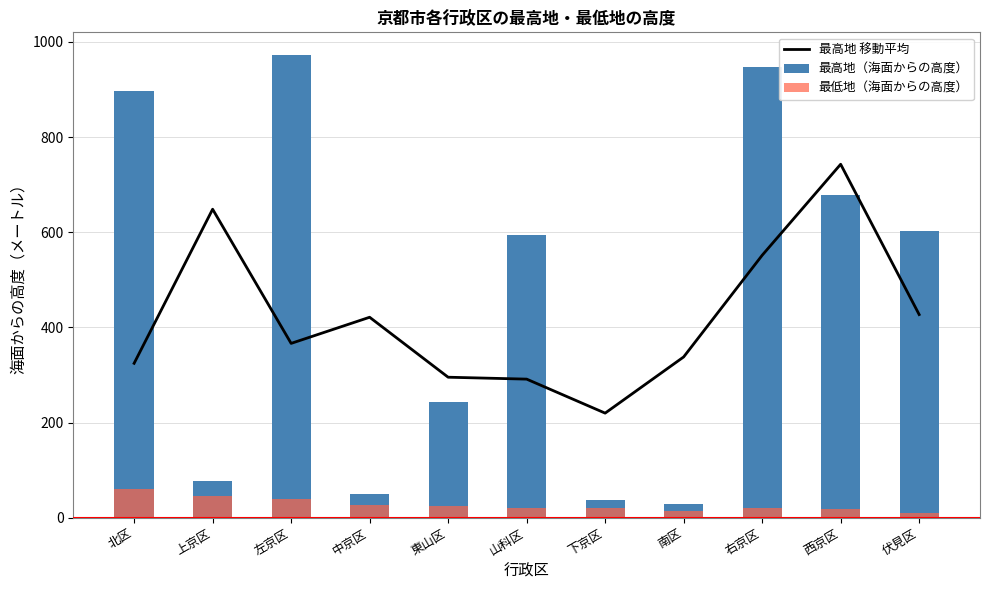

Does the chart contain stacked bars?

No